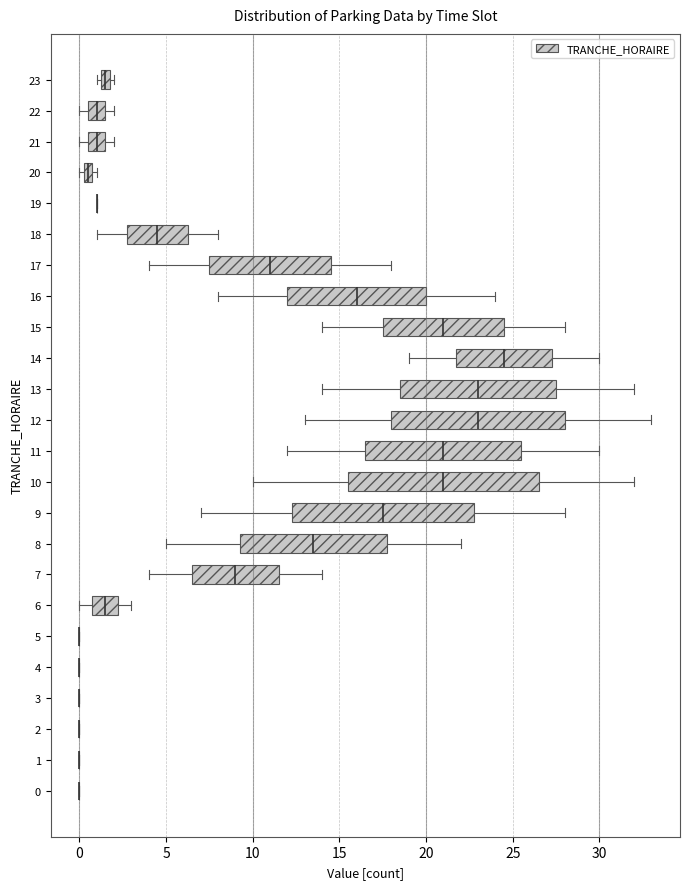

Comparing the boxes themselves (not the whiskers), which one is the widest?

10